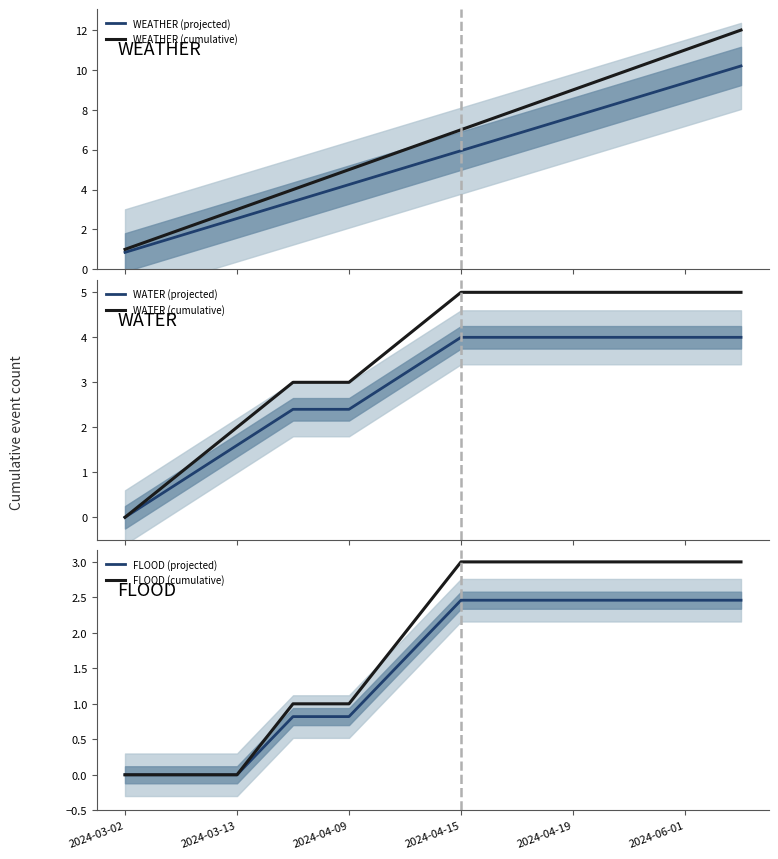

What is the highest value of the WEATHER (projected) series?

10.2